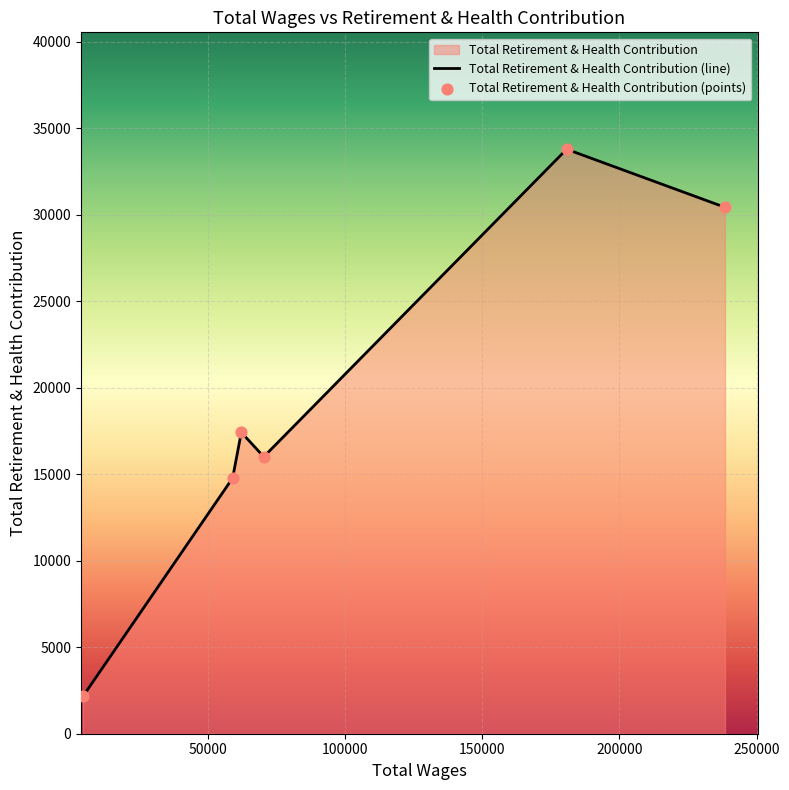

Approximately how many times larger is the value at 238449.0 compared to 62230.0?

1.7